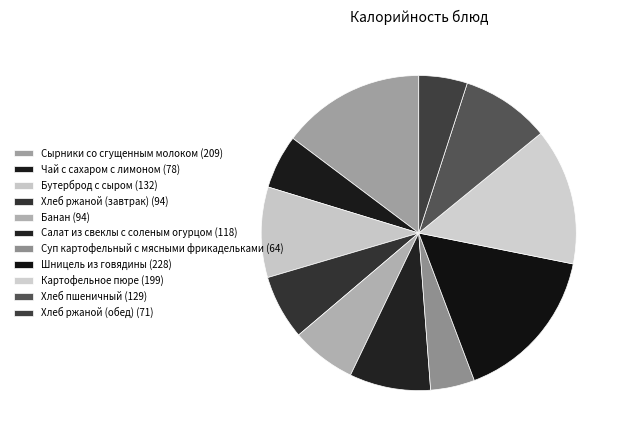

Approximately how many times larger is the value at Банан compared to Шницель из говядины?

0.4